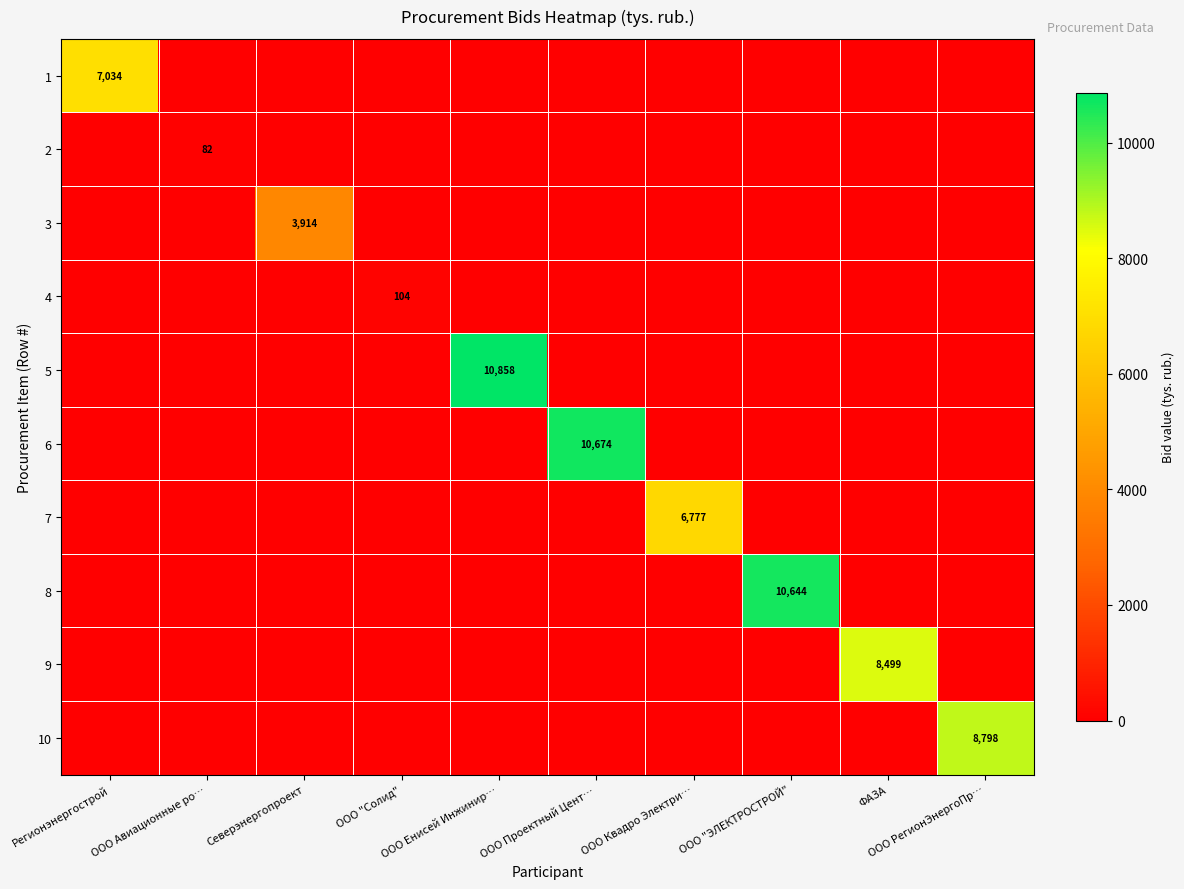

Between ООО Квадро Электри… and Северэнергопроект, which is larger?

ООО Квадро Электри…